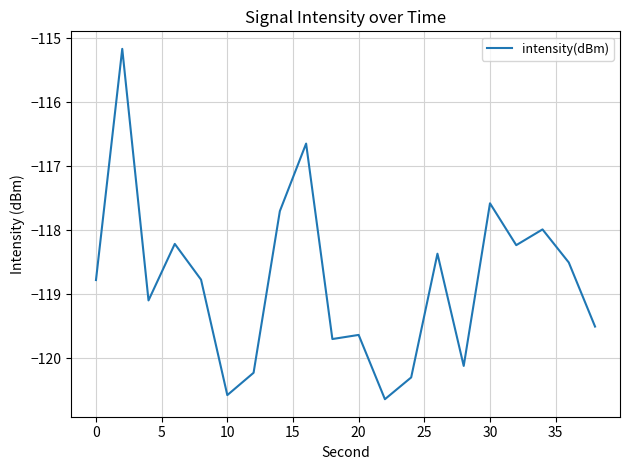

What is the difference between the maximum and minimum values?

5.5